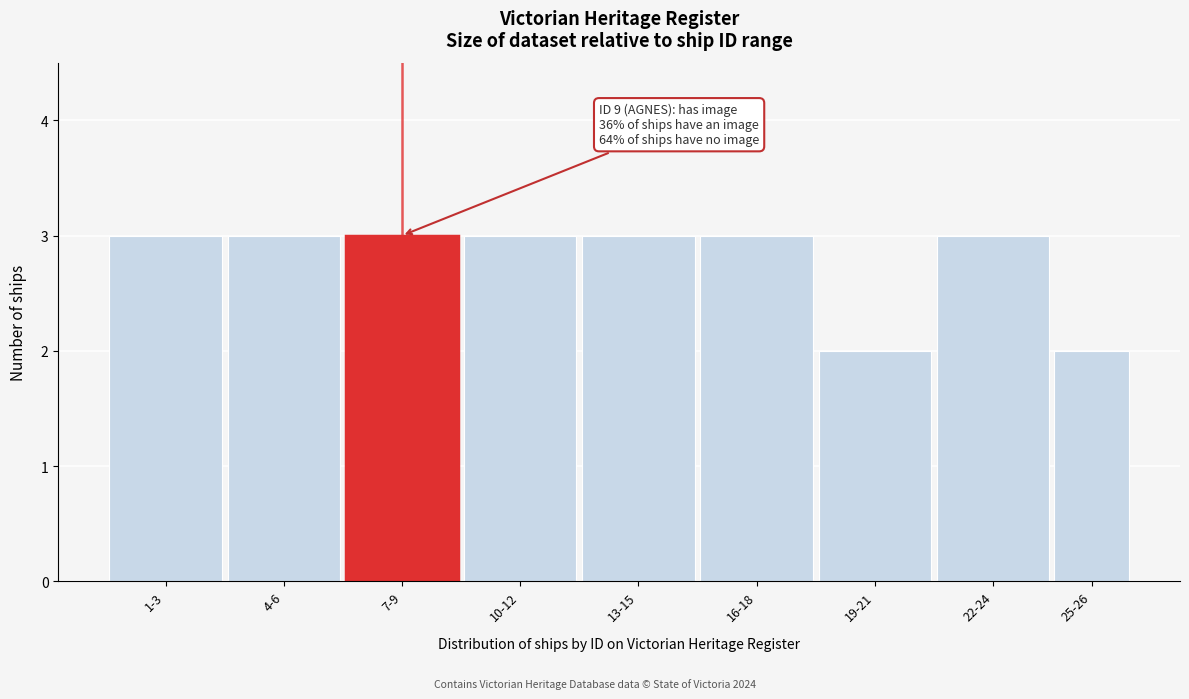

Reading left to right, what are all the values shown in this chart?

1-3=3	4-6=3	7-9=3	10-12=3	13-15=3	16-18=3	19-21=2	22-24=3	25-26=2